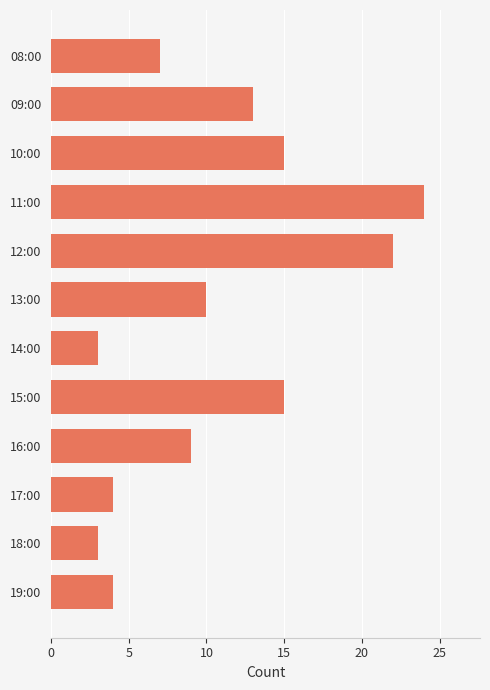

What is the sum of all values?

129